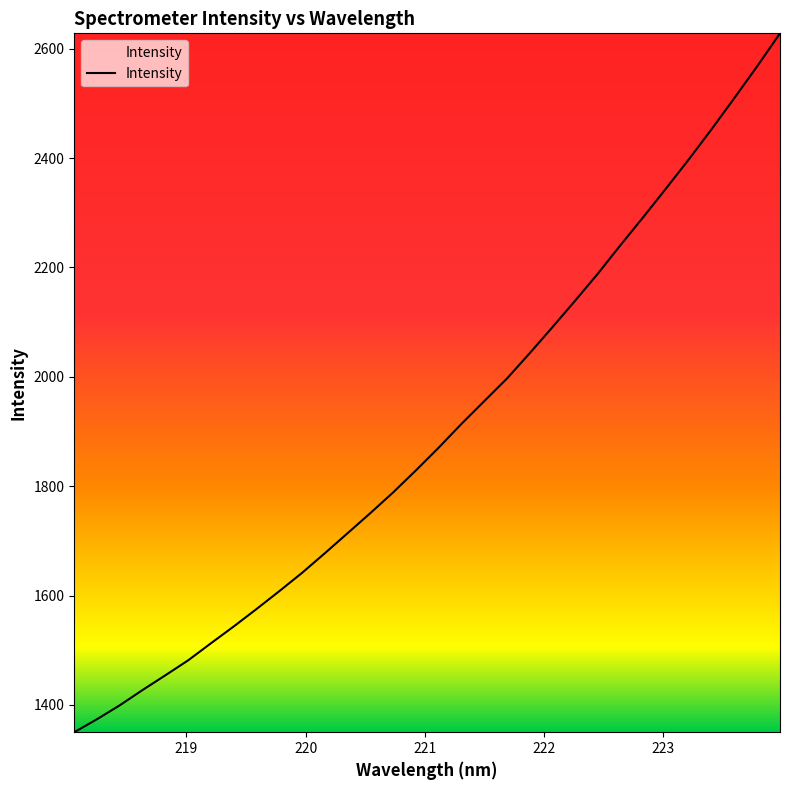

What is the greatest value displayed?

2628.2